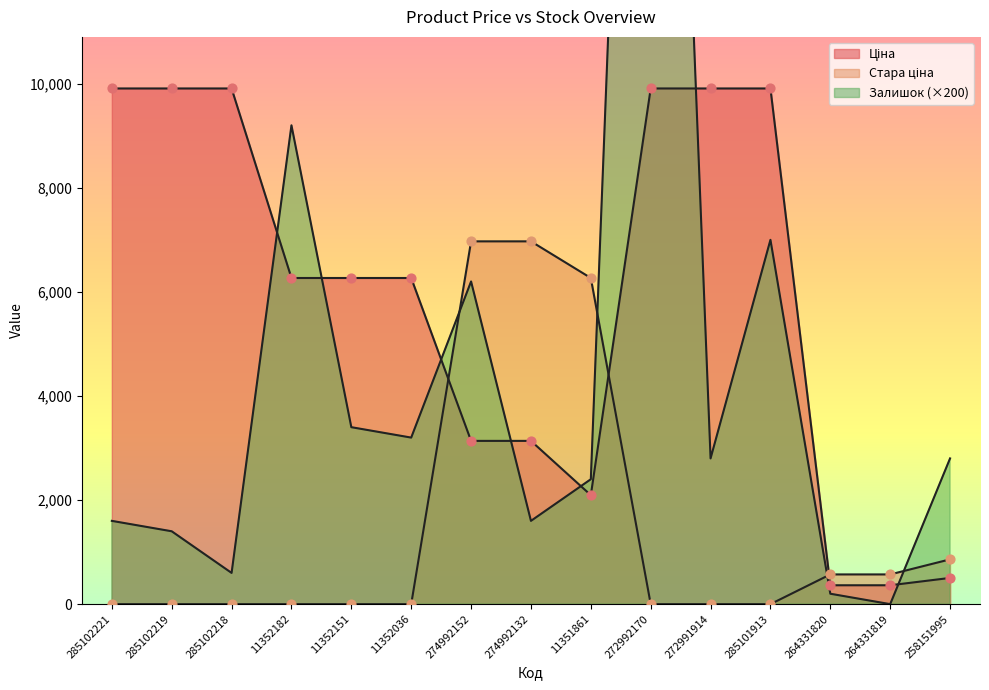

At how many categories does at least one series exceed 3975?

12